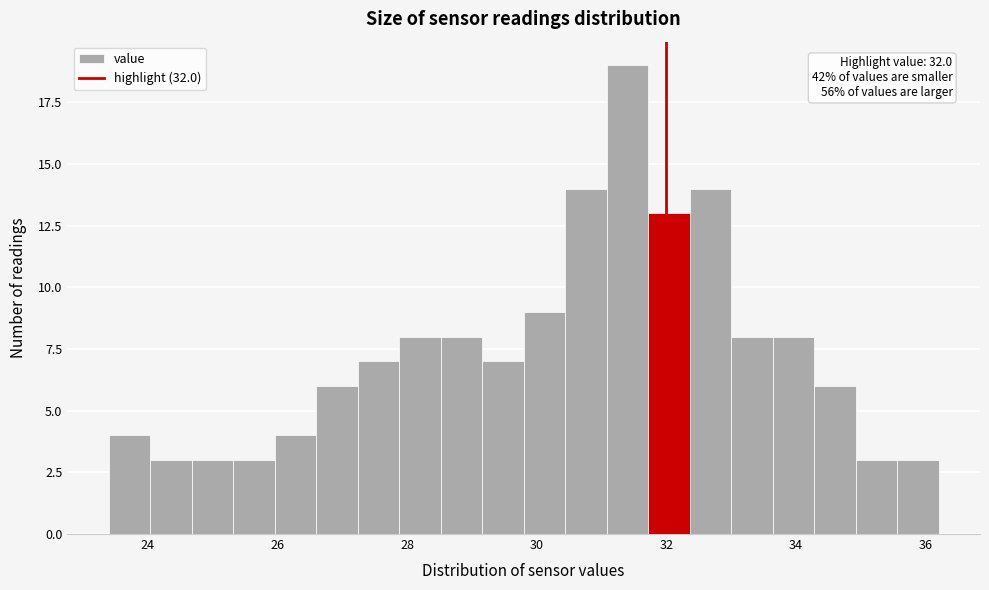

Read against the x-axis, roughly where is the centre of the tallest bar?

31.4